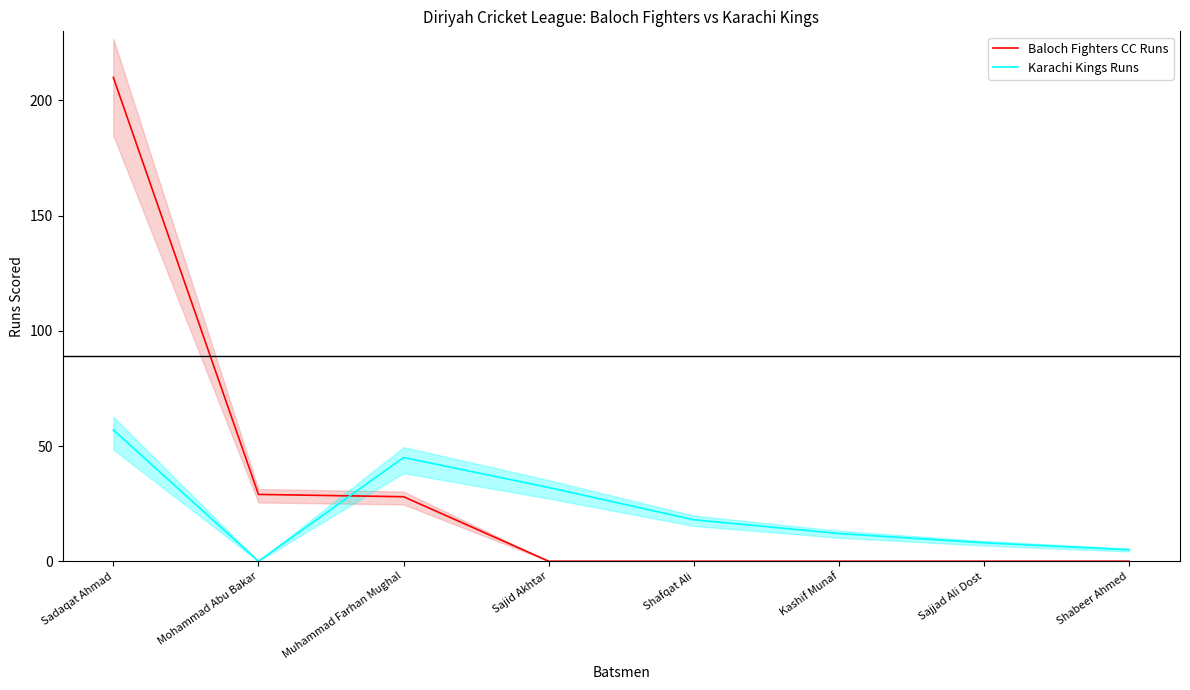

How many interior local valleys does the Karachi Kings Runs series have?

1